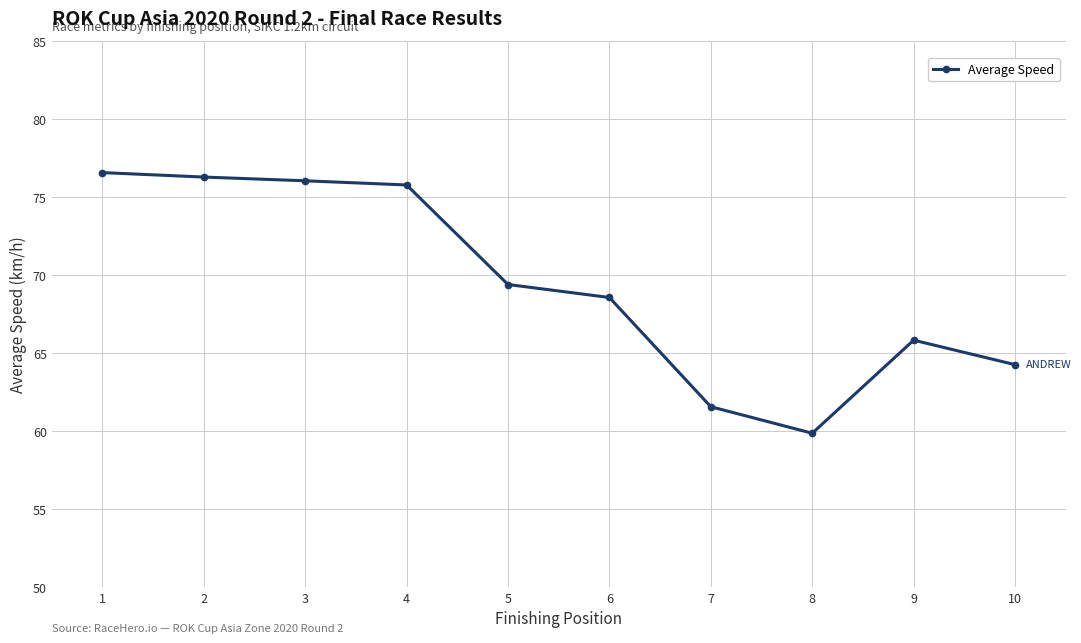

True or false: there are more than 0 points higher than both neighbors.

True